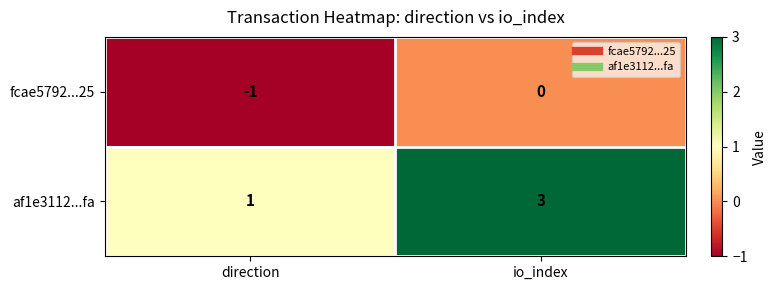

List the series in order of their peak value, lowest first.

fcae5792...25, af1e3112...fa